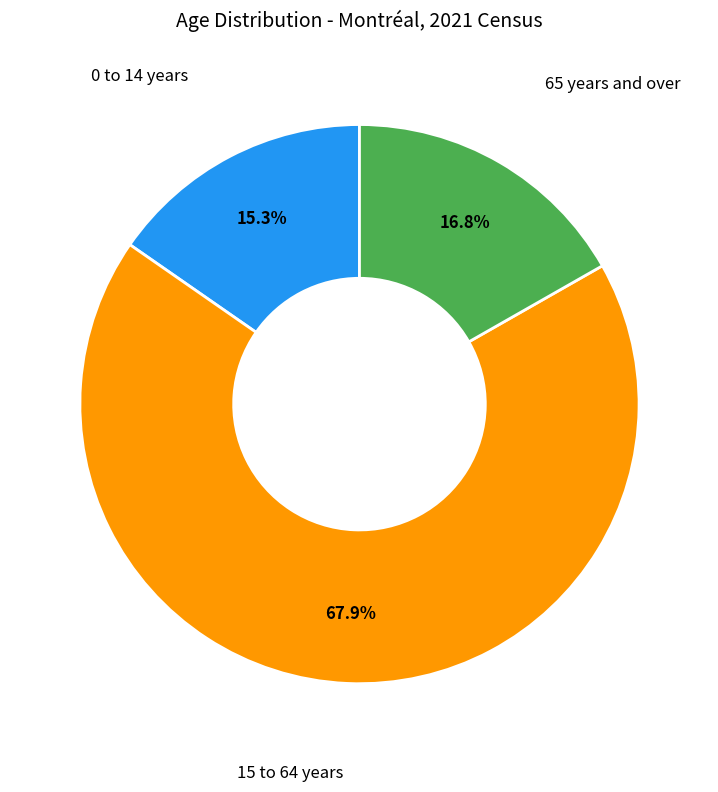

Is there any slice that represents more than half of the pie?

Yes